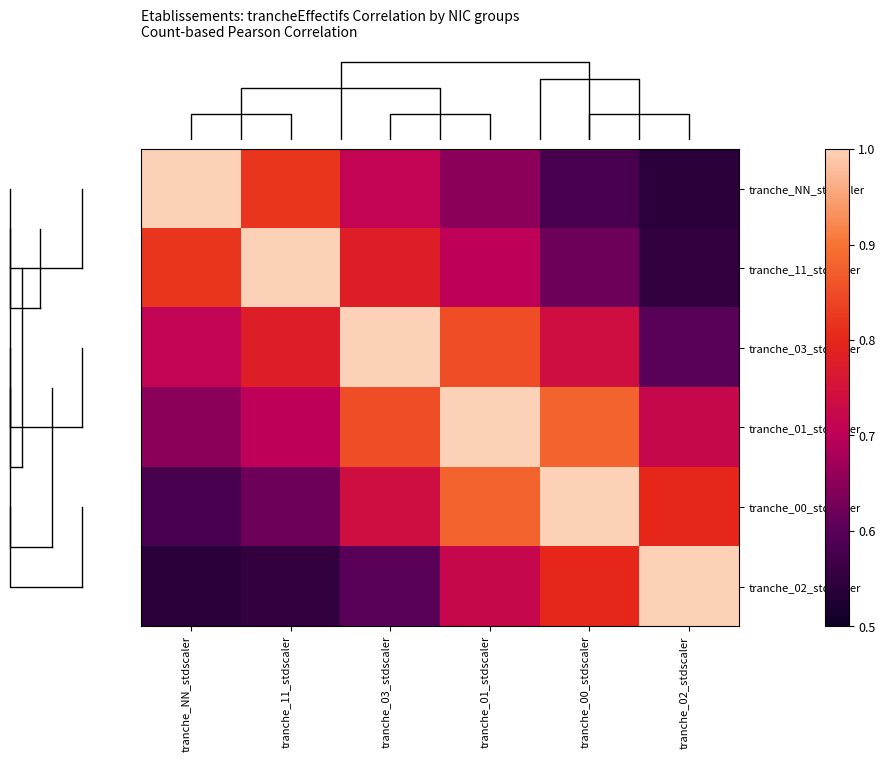

Which has a higher value, tranche_01_stdscaler or tranche_NN_stdscaler?

tranche_NN_stdscaler